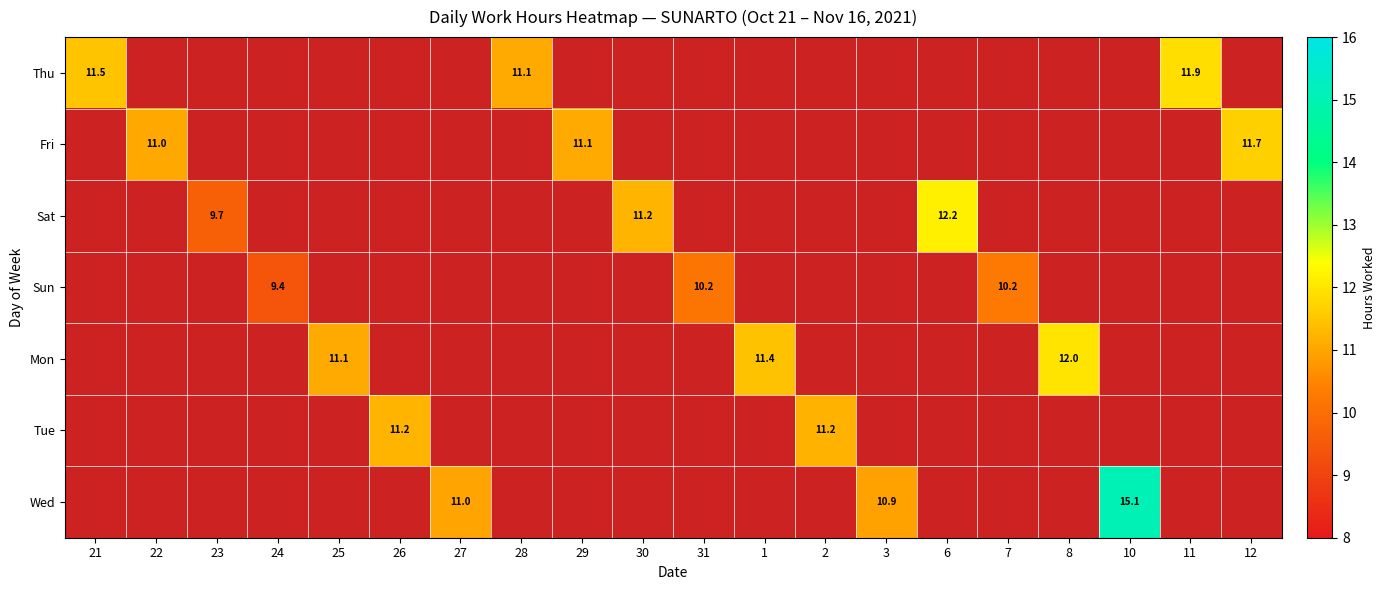

The Sun series shows 5.6 at 24. True or false?

False